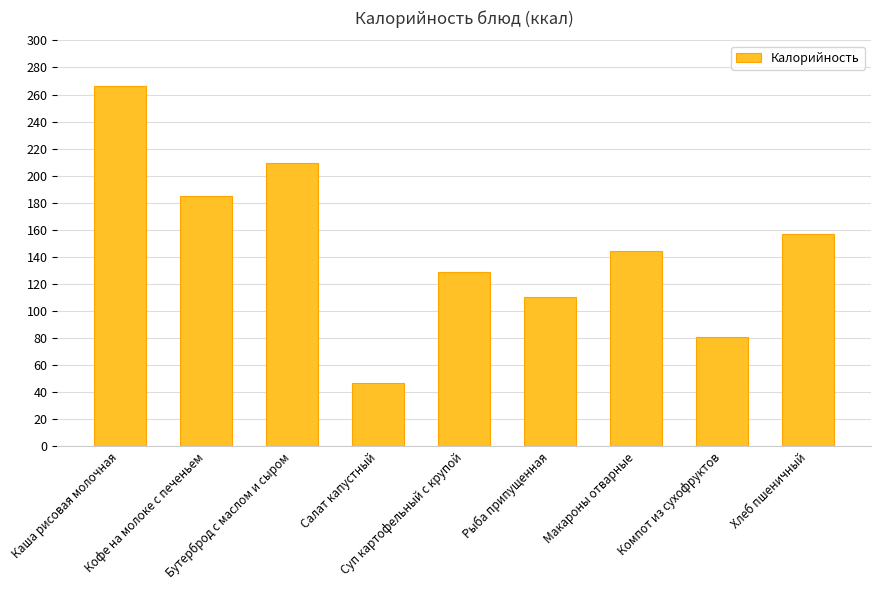

What is the label of the 5th bar from the right?

Суп картофельный с крупой